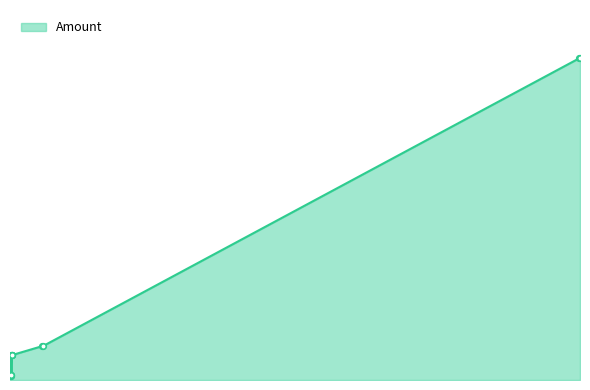

What is the label of the 2nd point from the right?

2024-06-24 16:18:00